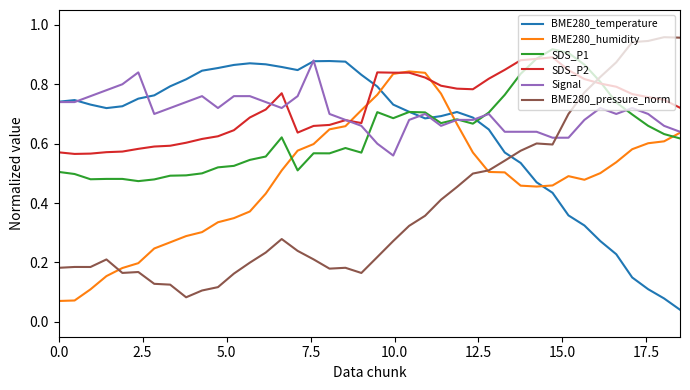

True or false: BME280_pressure_norm and SDS_P1 cross at least once.

True